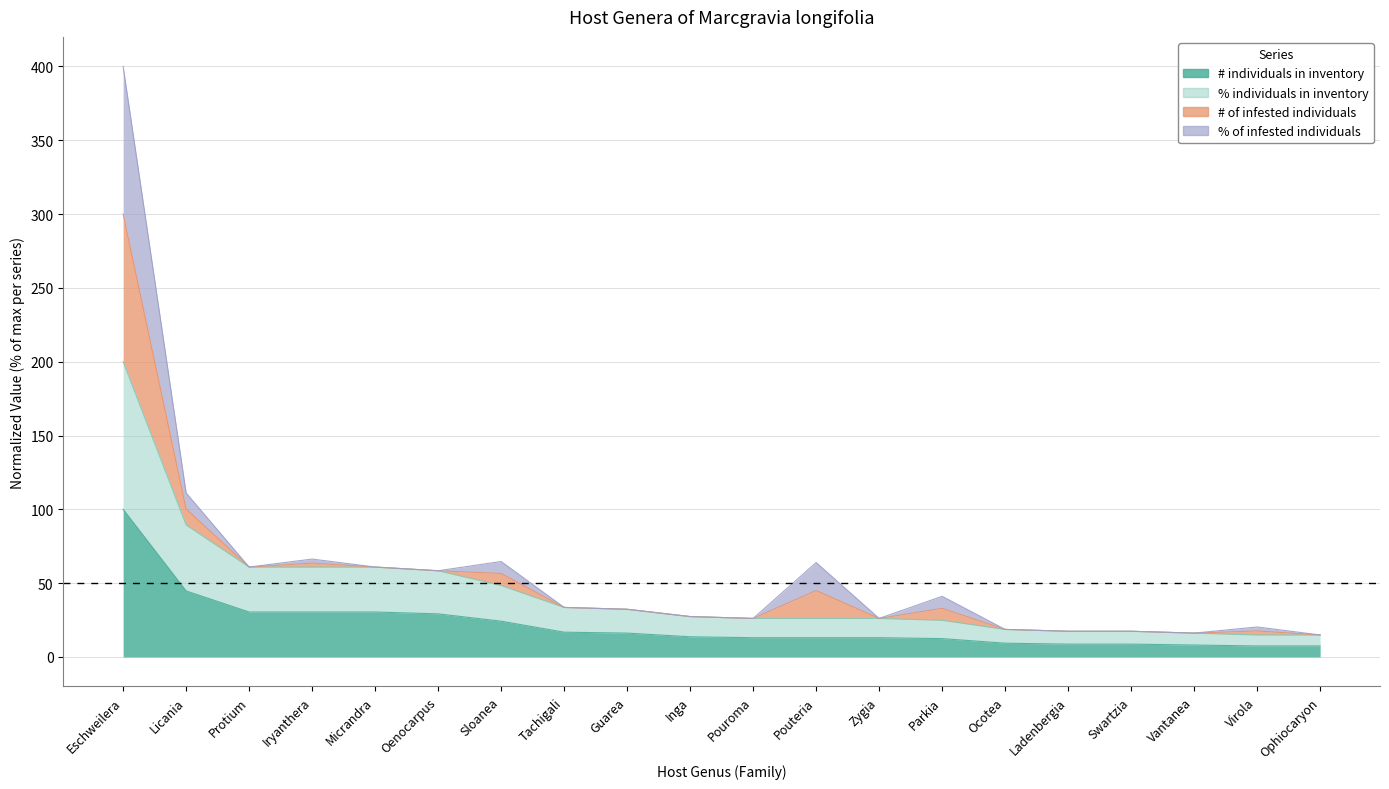

True or false: % individuals in inventory has a value of 12.6 at Pouroma.

False